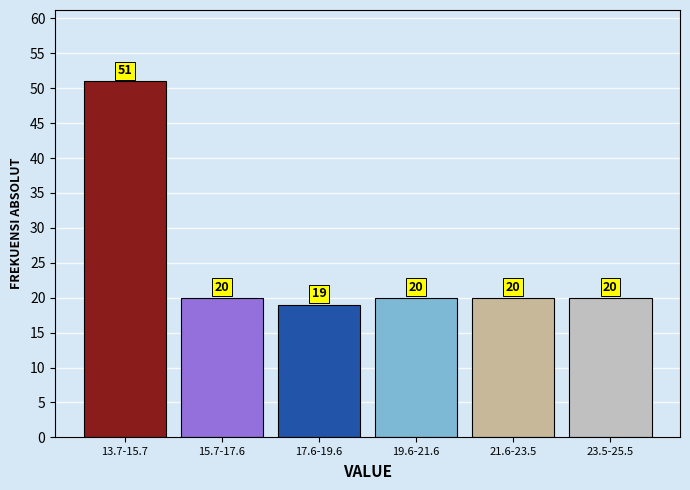

Reading left to right, what are all the values shown in this chart?

13.7-15.7=51	15.7-17.6=20	17.6-19.6=19	19.6-21.6=20	21.6-23.5=20	23.5-25.5=20